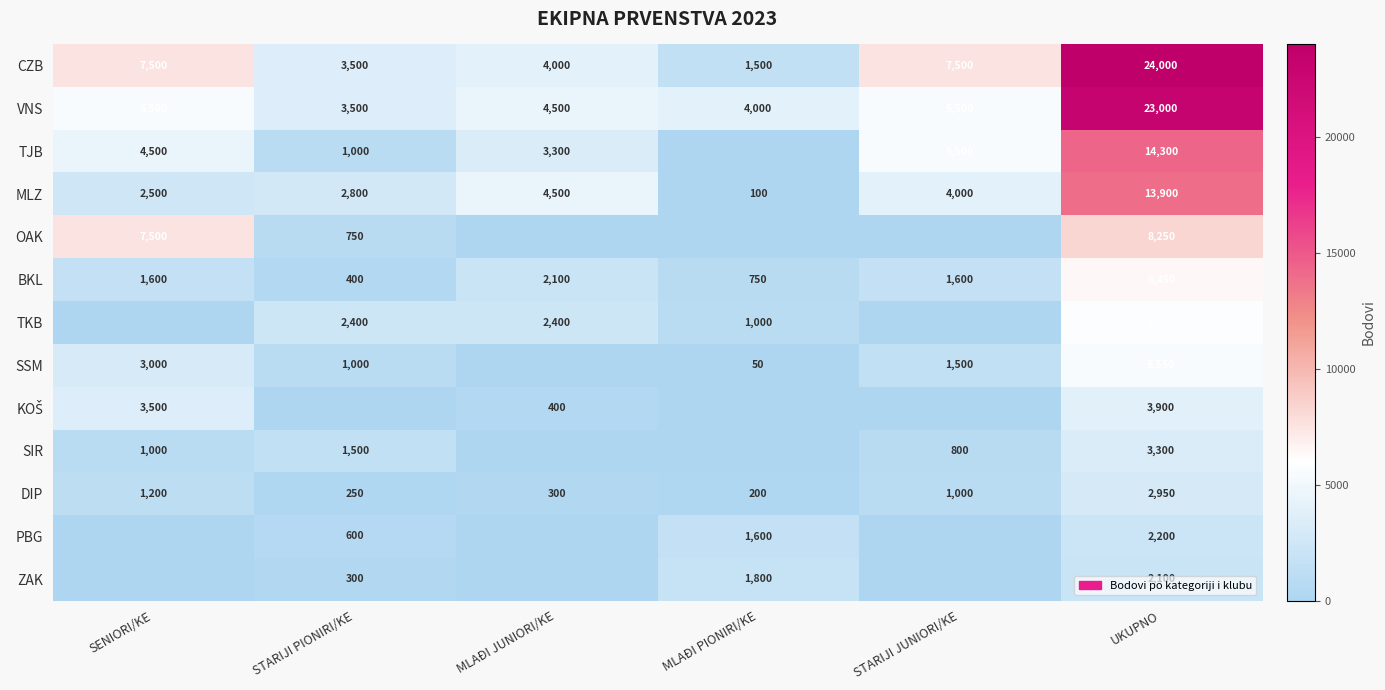

What is the sum of all VNS values?

46000